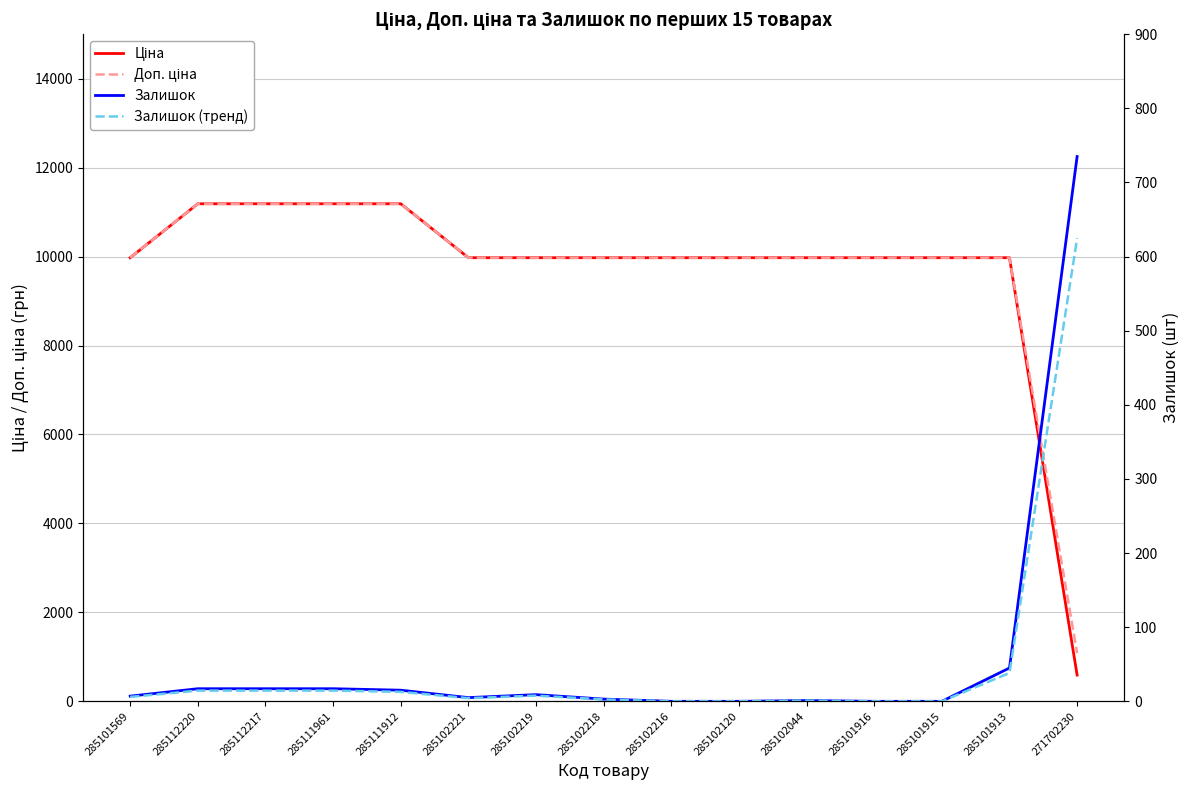

Count the number of data series in this chart.

4